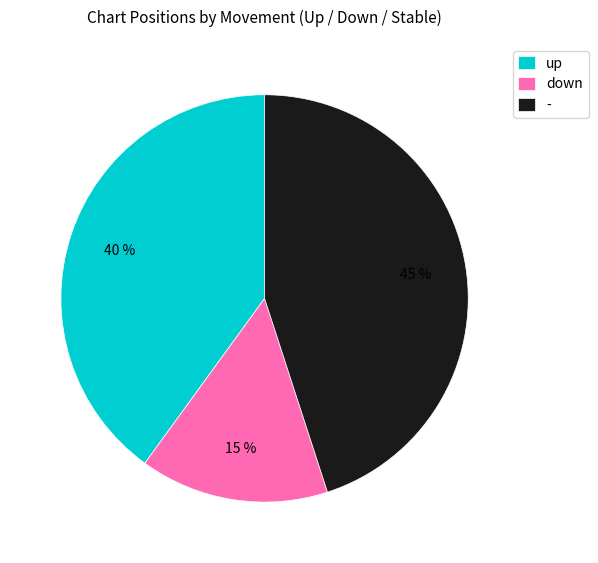

Combined, do - and up account for over 50%?

Yes